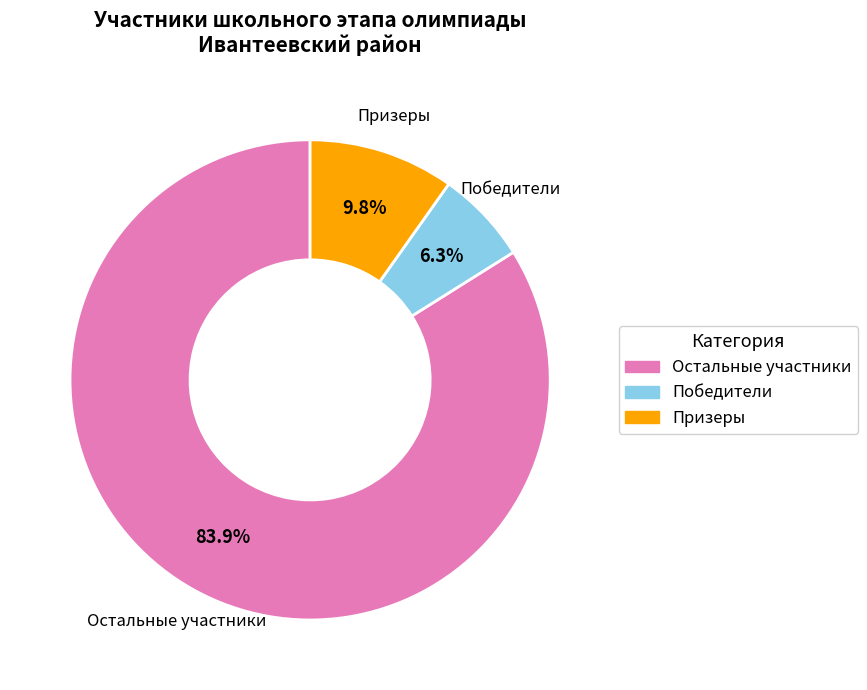

How many segments does this pie chart have?

3